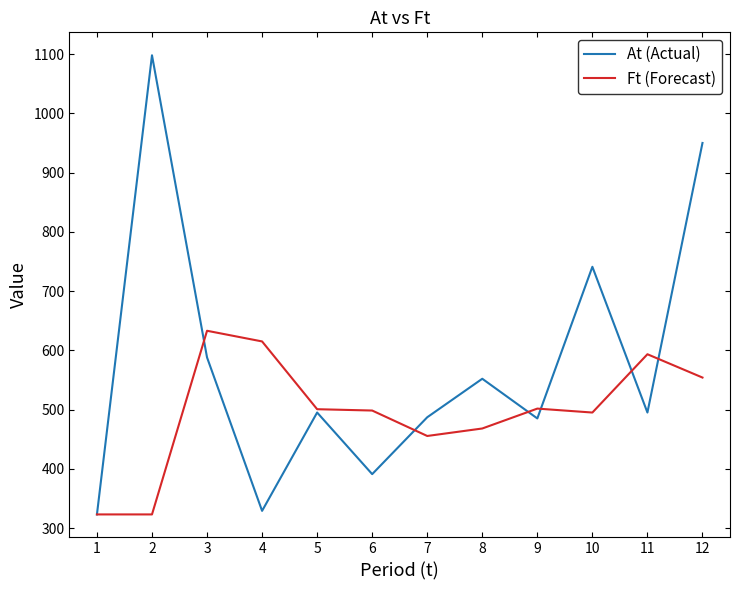

What is the difference between the highest and lowest values at 8?

84.0